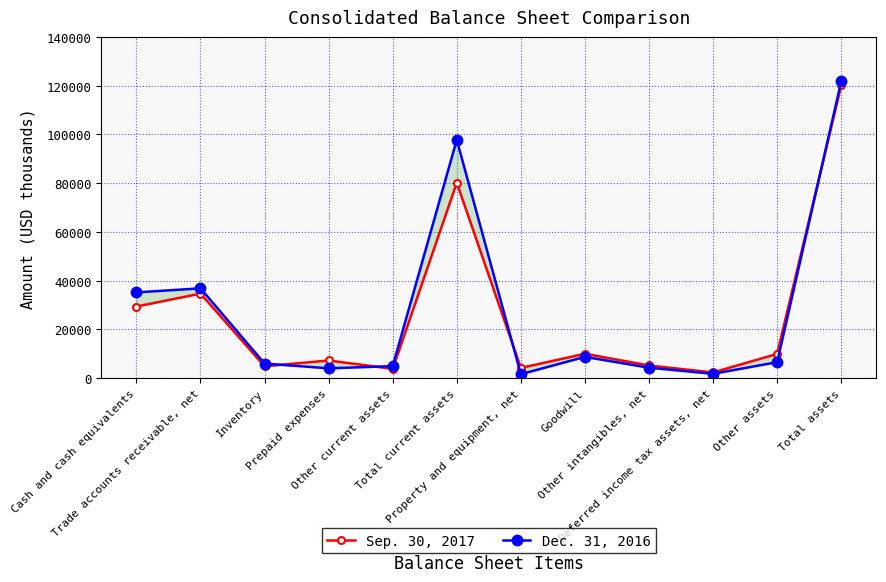

What is the sum of the Sep. 30, 2017 values at Property and equipment, net and Other intangibles, net?

9396